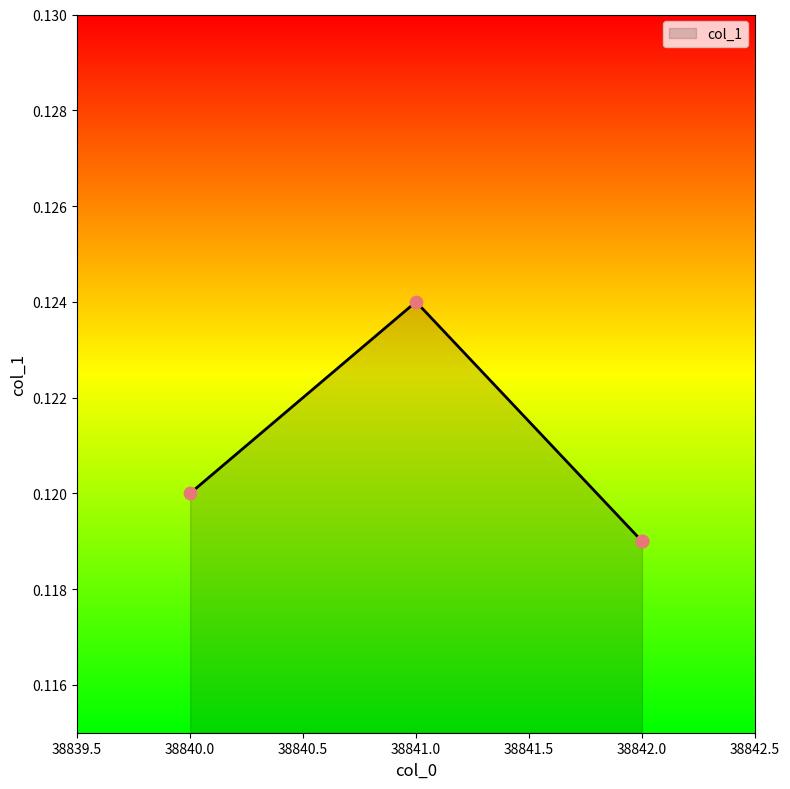

Between 38842 and 38842, which is larger?

38842